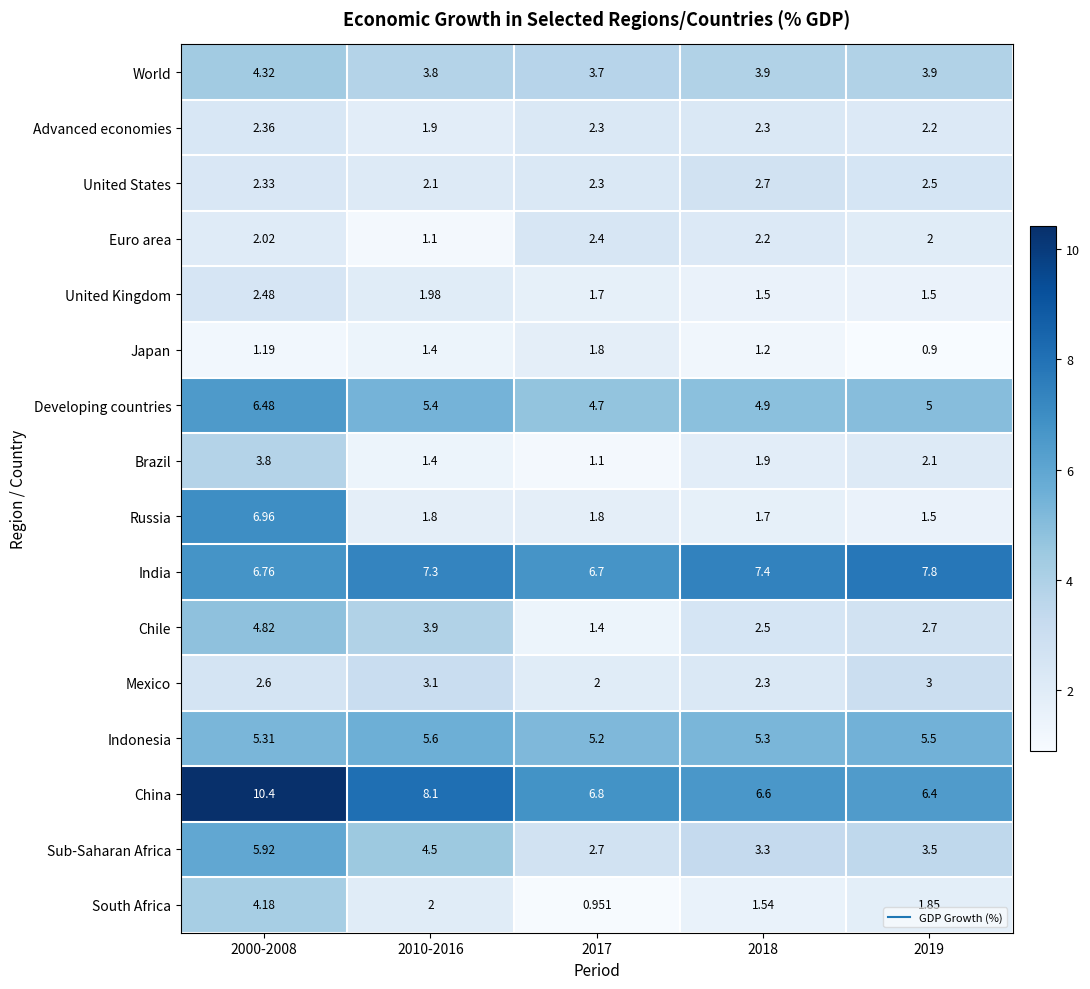

What is the smallest value displayed?

0.9